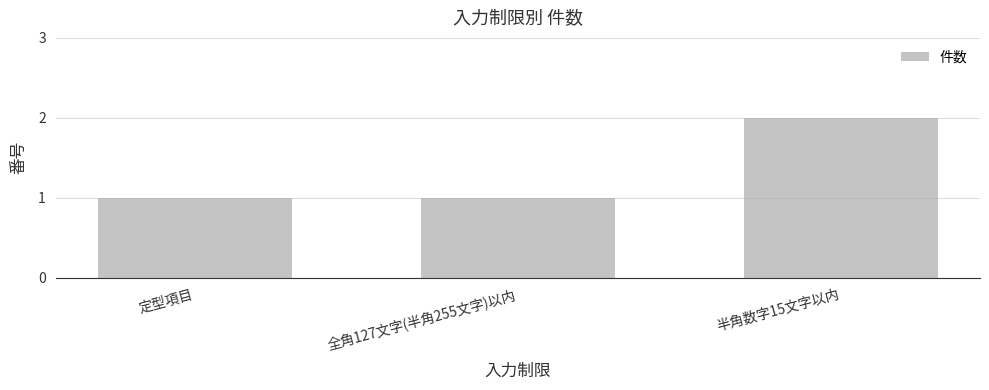

Count the number of data series in this chart.

1